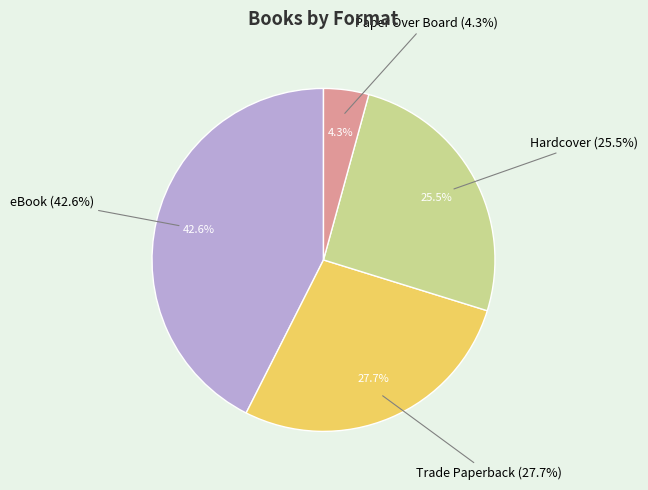

To the nearest percent, what is the combined percentage of Trade Paperback and Hardcover?

53%